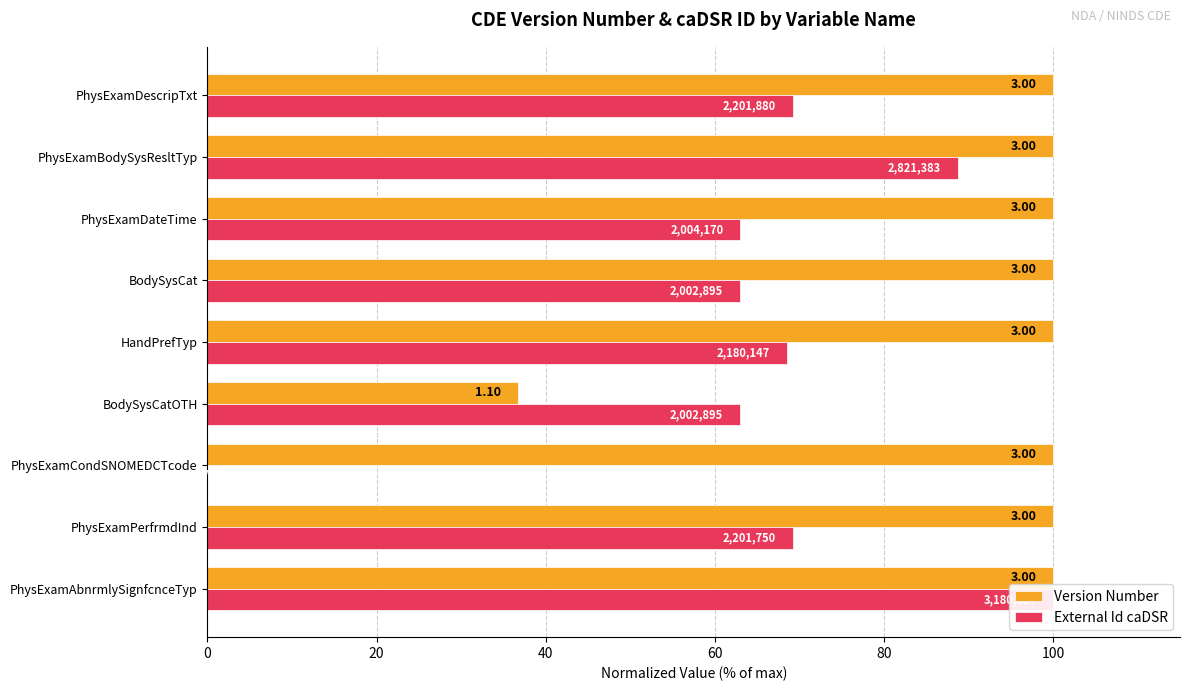

List the series in order of their peak value, highest first.

Version Number, External Id caDSR